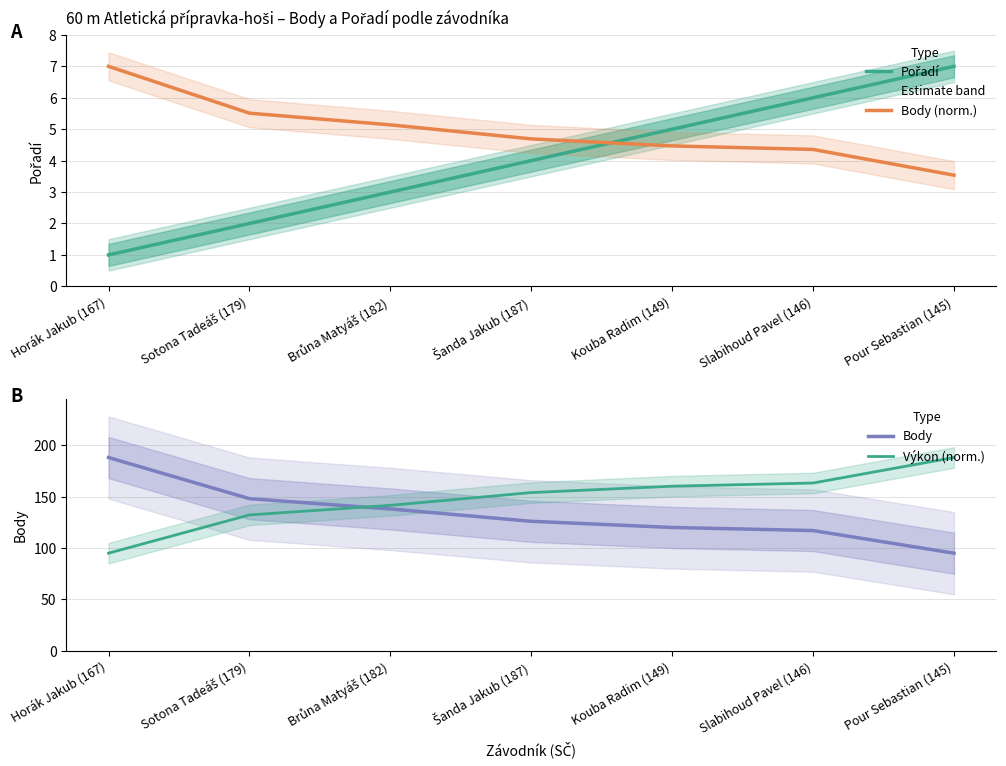

At how many categories does at least one series exceed 110?

7